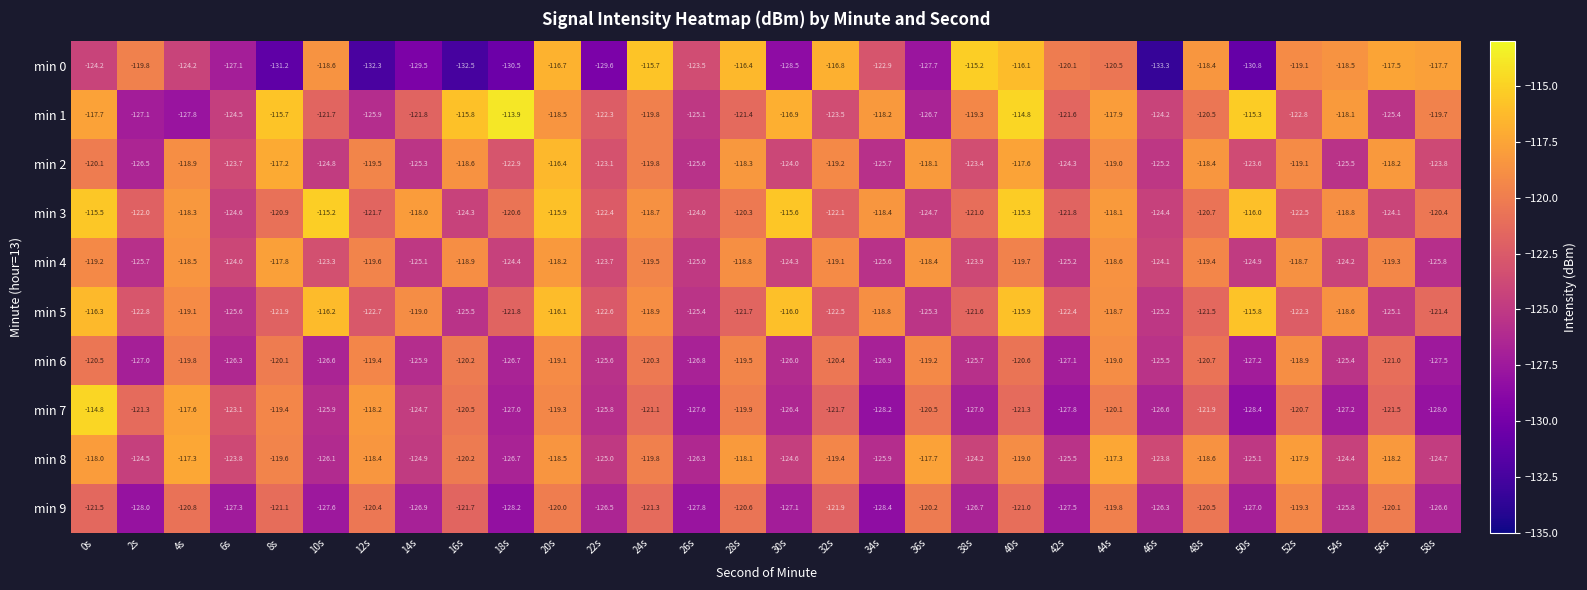

Which category has the highest value in the min 2 series?

20s